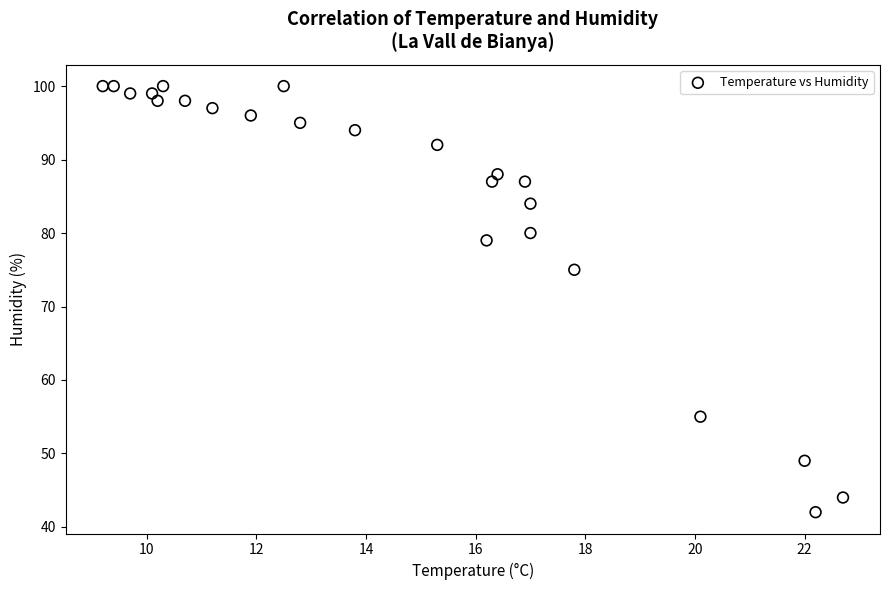

What Y value in the scatter plot is closest to 71?

75